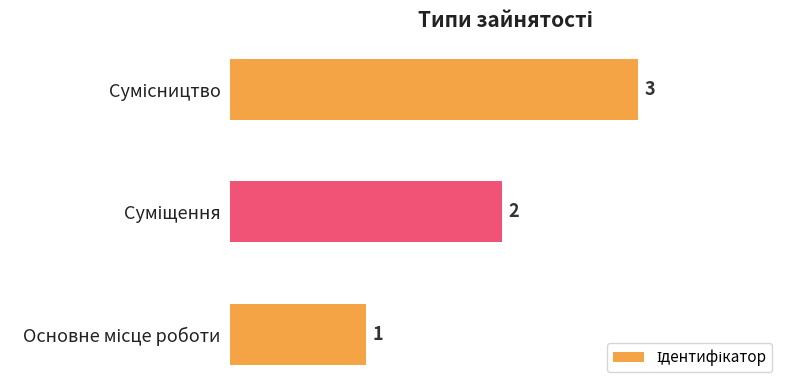

How many values are between 1 and 3?

3